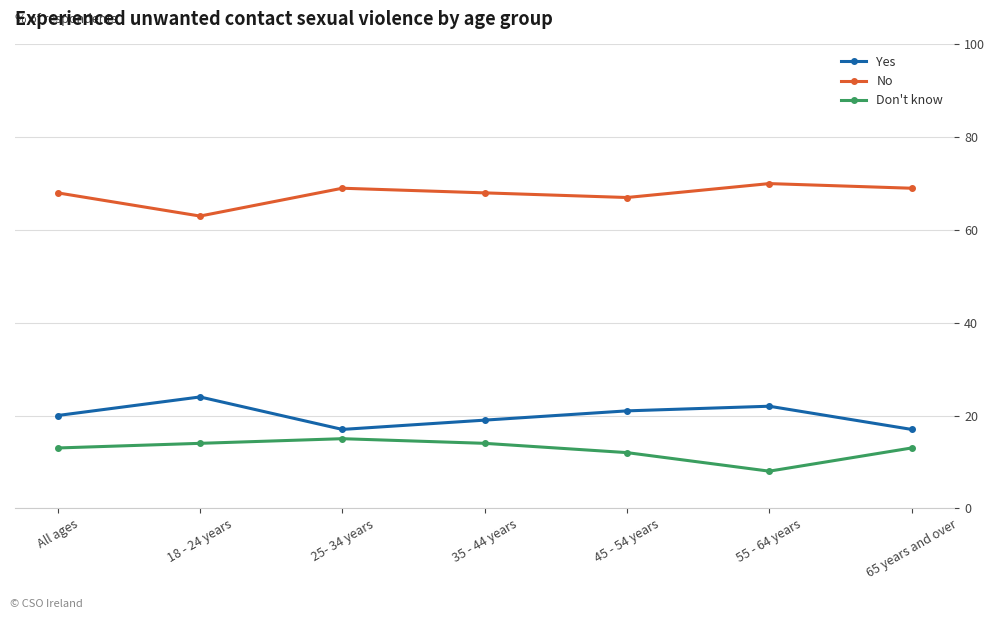

Reading right to left, extract all data points from this chart.

Yes: 65 years and over=17	55 - 64 years=22	45 - 54 years=21	35 - 44 years=19	25- 34 years=17	18 - 24 years=24	All ages=20
No: 65 years and over=69	55 - 64 years=70	45 - 54 years=67	35 - 44 years=68	25- 34 years=69	18 - 24 years=63	All ages=68
Don't know: 65 years and over=13	55 - 64 years=8	45 - 54 years=12	35 - 44 years=14	25- 34 years=15	18 - 24 years=14	All ages=13